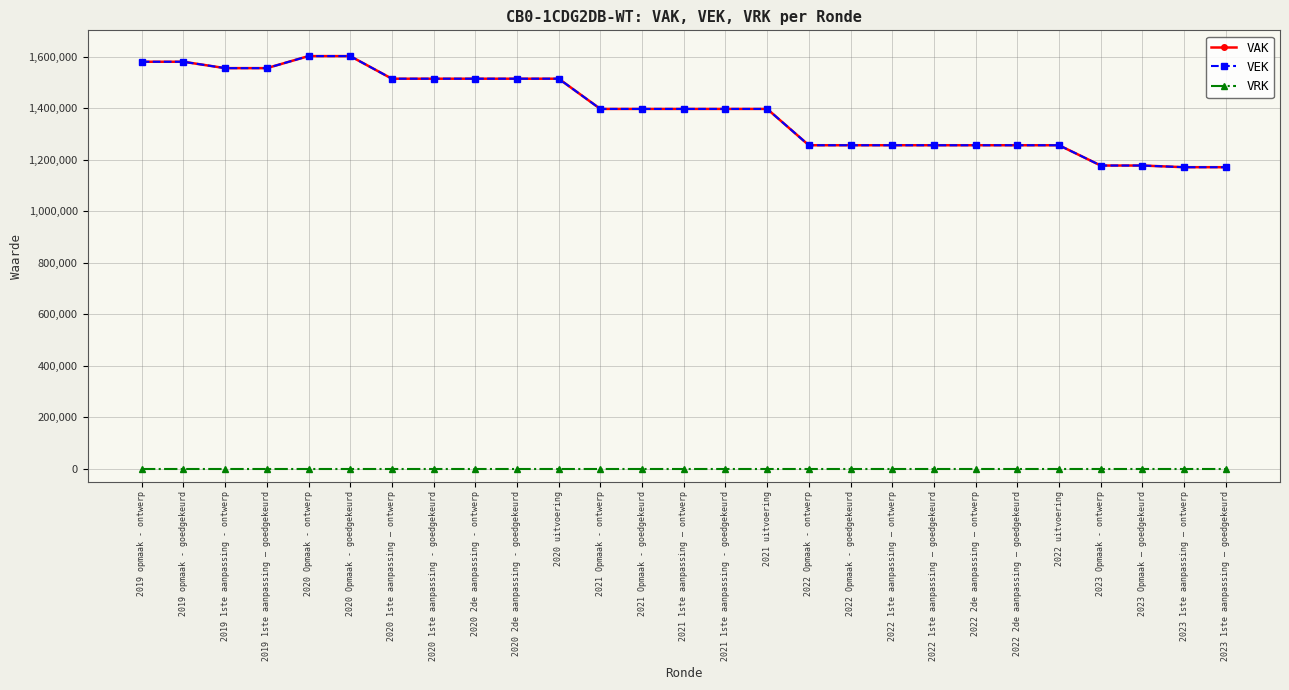

Does the chart have visible grid lines?

Yes